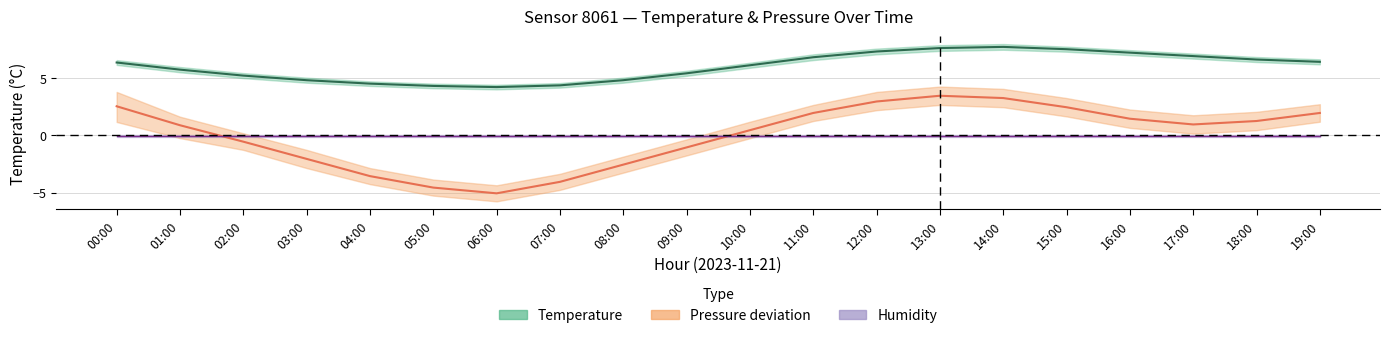

Reading left to right, transcribe all the data shown in this chart.

Temperature (°C): 00:00=6.3	01:00=5.7	02:00=5.2	03:00=4.8	04:00=4.5	05:00=4.3	06:00=4.2	07:00=4.3	08:00=4.8	09:00=5.4	10:00=6.1	11:00=6.8	12:00=7.3	13:00=7.6	14:00=7.7	15:00=7.5	16:00=7.2	17:00=6.9	18:00=6.6	19:00=6.4
Pressure deviation (×10 Pa): 00:00=2.5	01:00=0.9	02:00=-0.6	03:00=-2.1	04:00=-3.6	05:00=-4.6	06:00=-5.1	07:00=-4.1	08:00=-2.6	09:00=-1.1	10:00=0.4	11:00=1.9	12:00=2.9	13:00=3.4	14:00=3.2	15:00=2.4	16:00=1.4	17:00=0.9	18:00=1.2	19:00=1.9
Humidity offset: 00:00=-0.1	01:00=-0.1	02:00=-0.1	03:00=-0.1	04:00=-0.1	05:00=-0.1	06:00=-0.1	07:00=-0.1	08:00=-0.1	09:00=-0.1	10:00=-0.1	11:00=-0.1	12:00=-0.1	13:00=-0.1	14:00=-0.1	15:00=-0.1	16:00=-0.1	17:00=-0.1	18:00=-0.1	19:00=-0.1